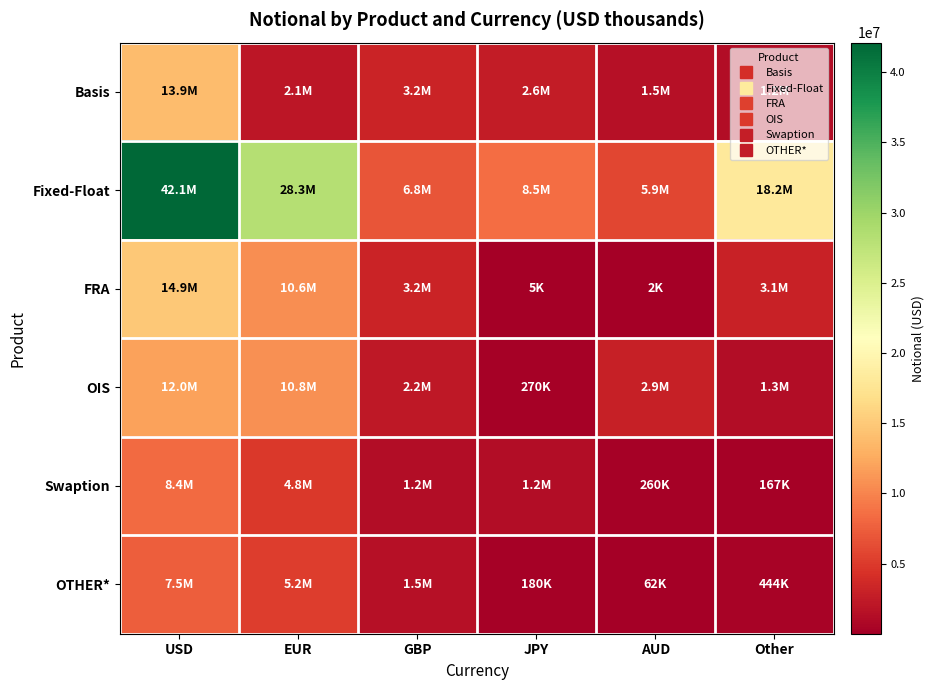

Reading left to right, list all the values displayed in this chart.

Basis: USD=13875481	EUR=2122170	GBP=3170351	JPY=2585450	AUD=1514219	Other=1224490
Fixed-Float: USD=42104208	EUR=28267916	GBP=6812418	JPY=8523167	AUD=5898554	Other=18228395
FRA: USD=14875806	EUR=10605402	GBP=3241595	JPY=5436	AUD=1559	Other=3091241
OIS: USD=11986526	EUR=10807070	GBP=2237161	JPY=269819	AUD=2860086	Other=1267703
Swaption: USD=8380256	EUR=4799443	GBP=1239030	JPY=1229748	AUD=259632	Other=167056
OTHER*: USD=7479163	EUR=5233561	GBP=1544150	JPY=180454	AUD=61873	Other=443523